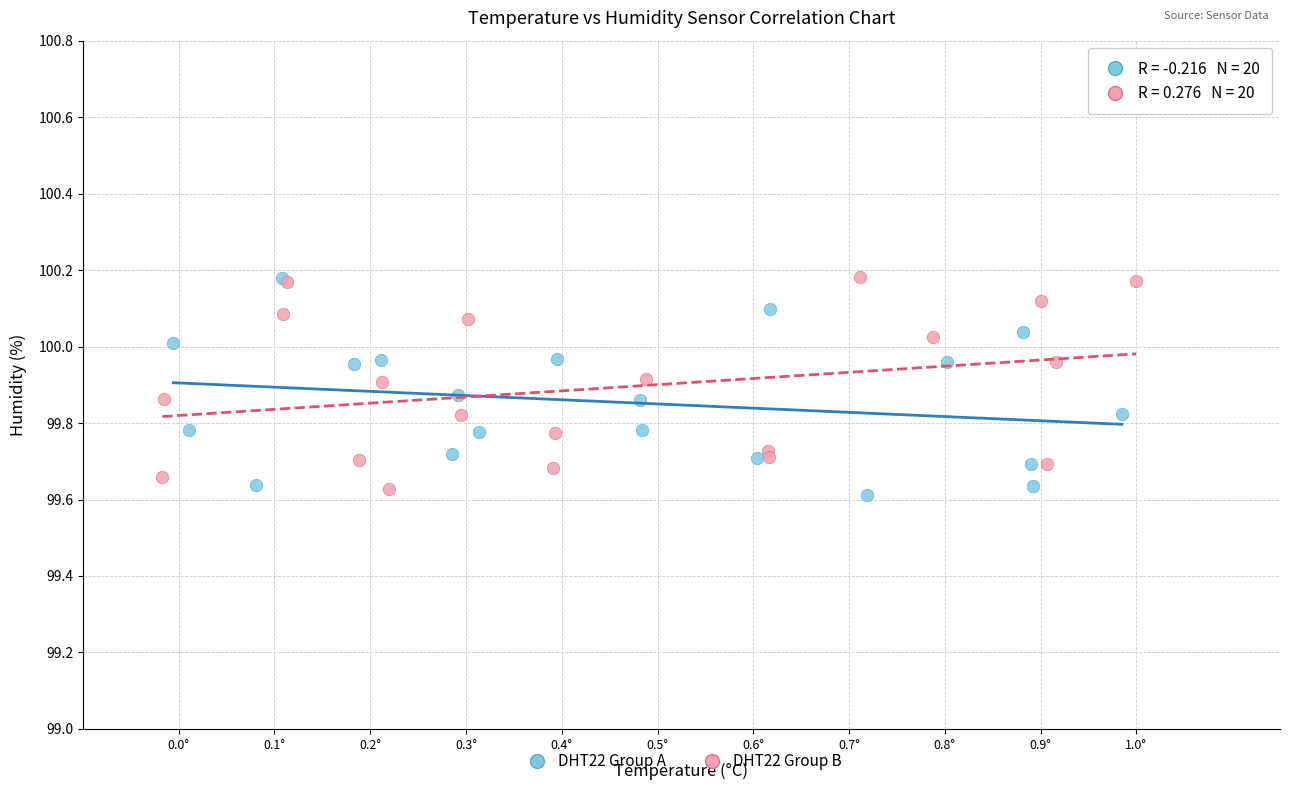

What are all the series names shown in the legend?

DHT22 Group A, DHT22 Group B